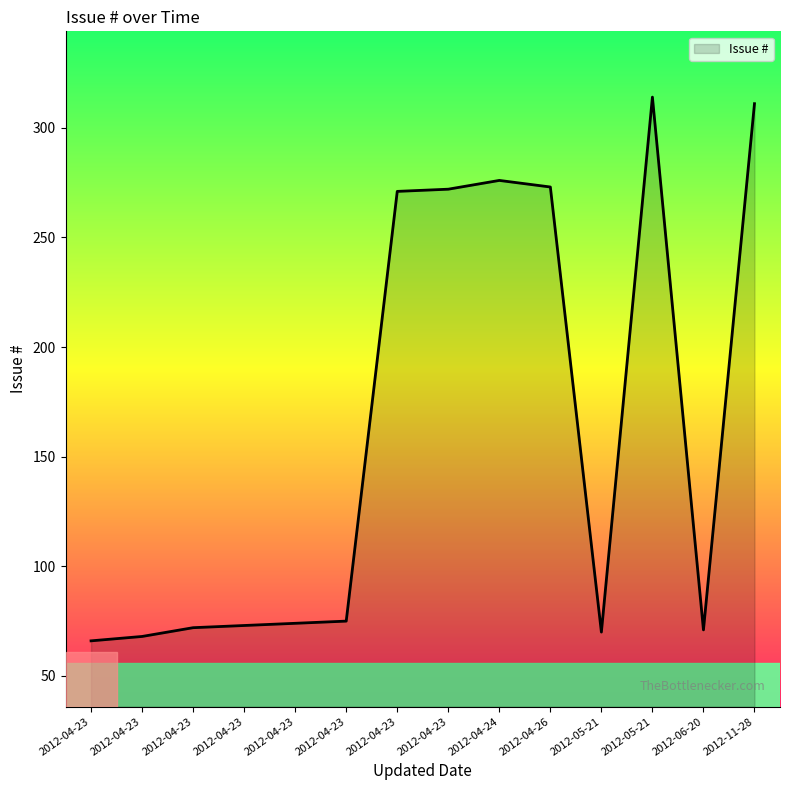

At which category does the chart reach its minimum across all series?

2012-04-23